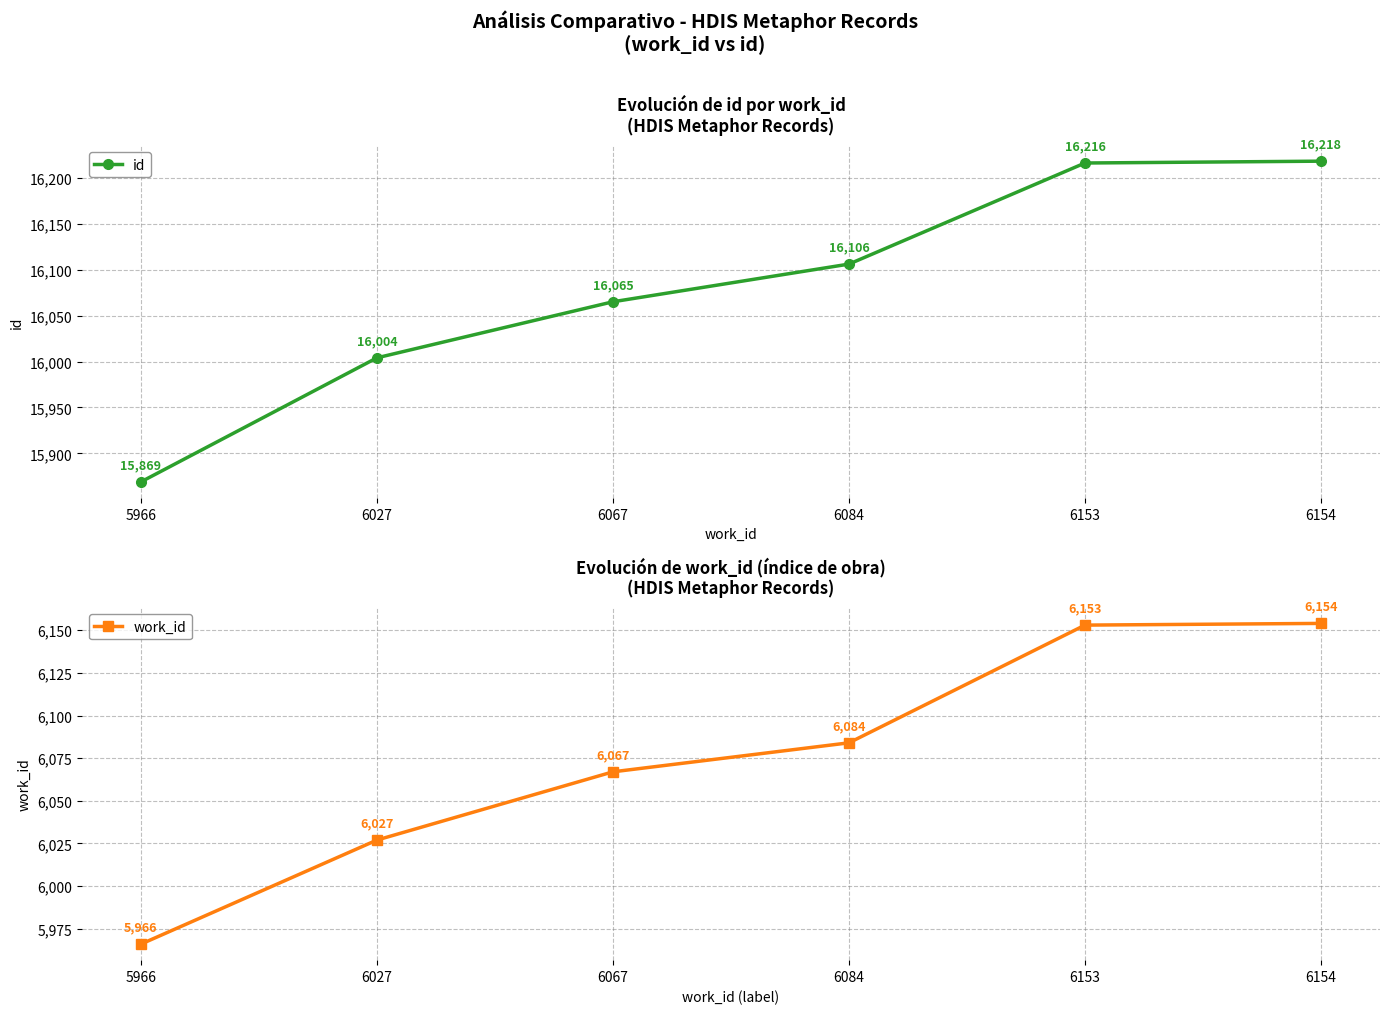

Rank the categories by work_id value from highest to lowest.

6154, 6153, 6084, 6067, 6027, 5966